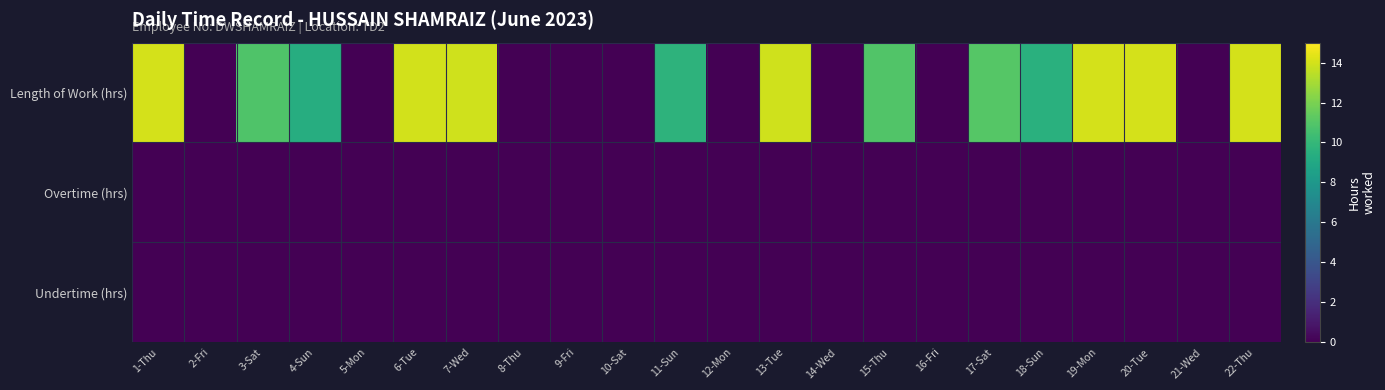

How many series are shown in this chart?

3